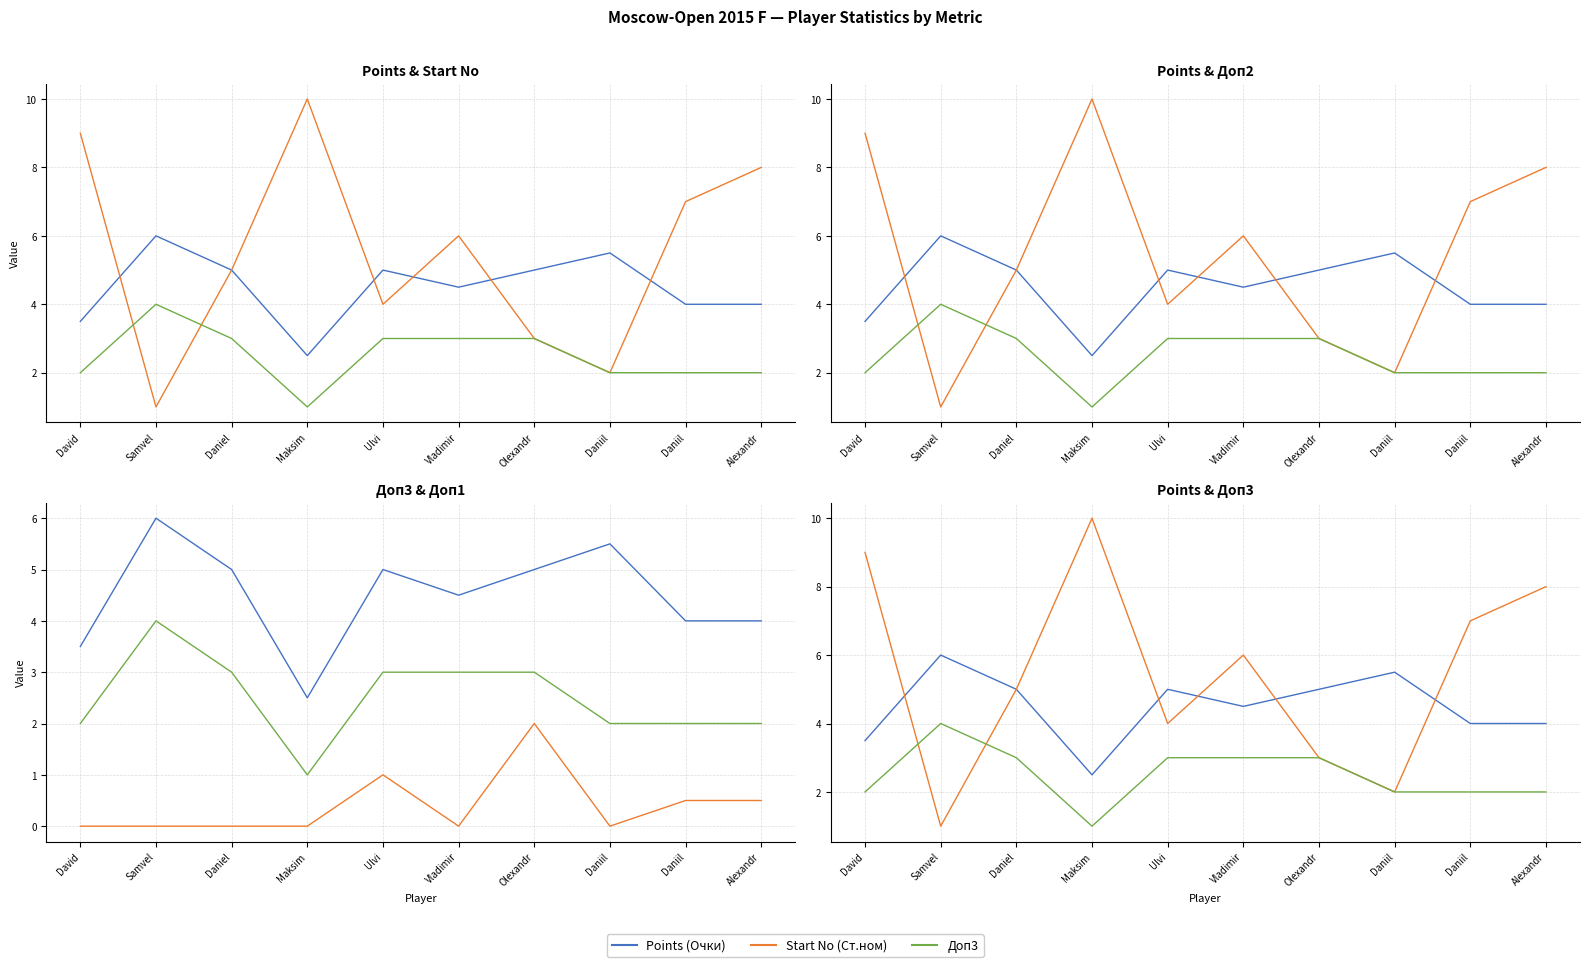

List the labels in order of Доп3 value, largest first.

Samvel, Daniel, Ulvi, Vladimir, Olexandr, David, Daniil, Daniil, Alexandr, Maksim